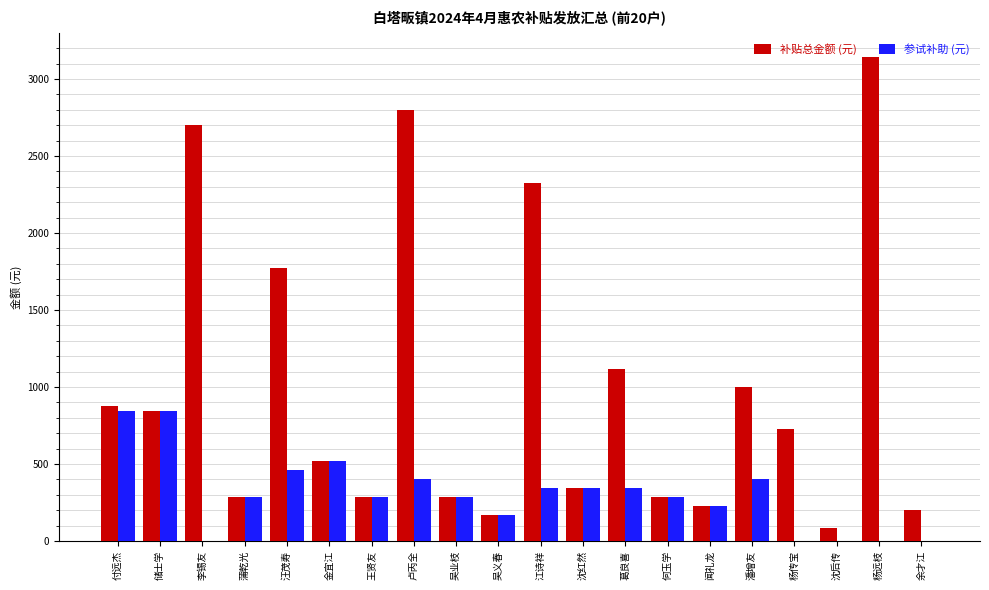

Which series has the widest spread of values?

补贴总金额 (元)